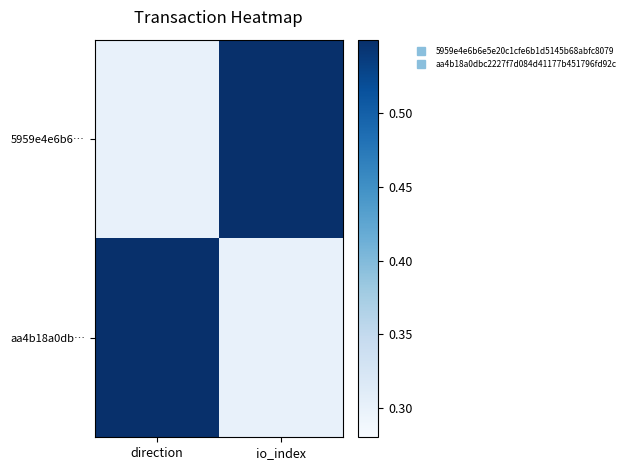

Between direction and io_index, which series saw the biggest shift?

5959e4e6b6…